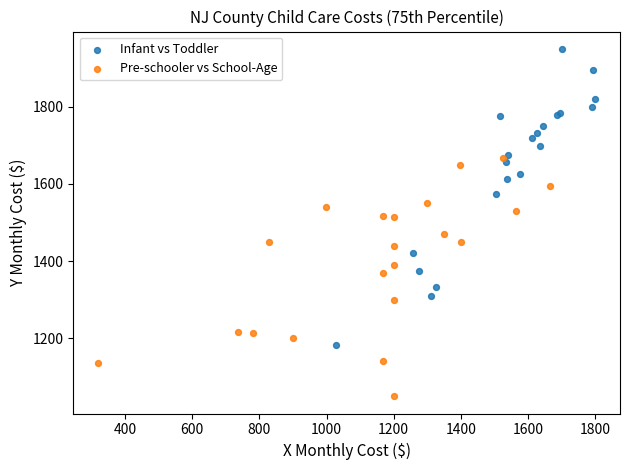

Which series has the largest Y range (max minus min)?

Infant vs Toddler